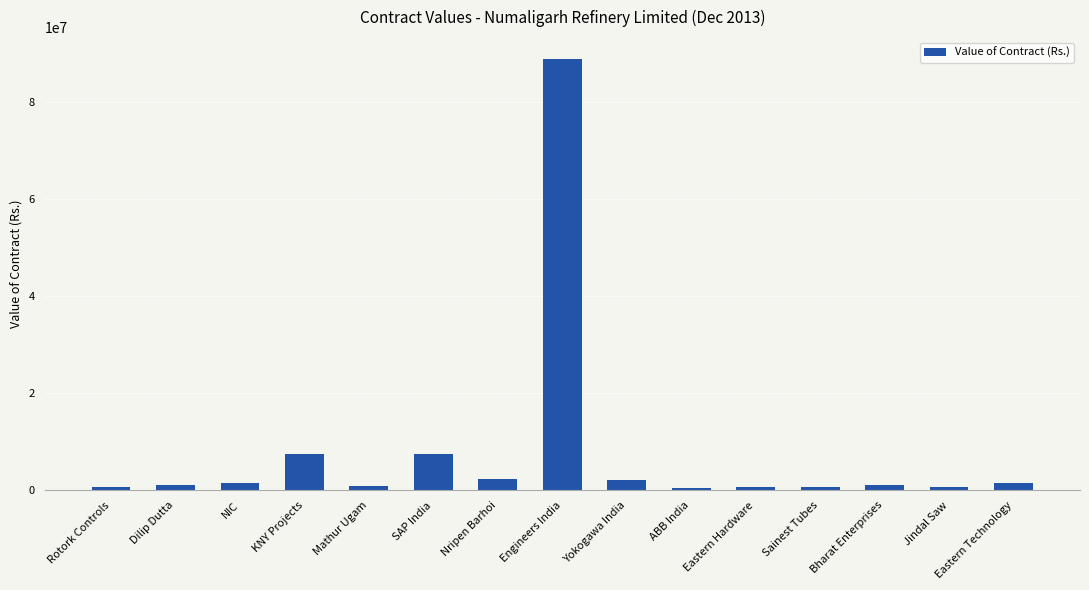

What is the label of the 3rd bar from the left?

NIC